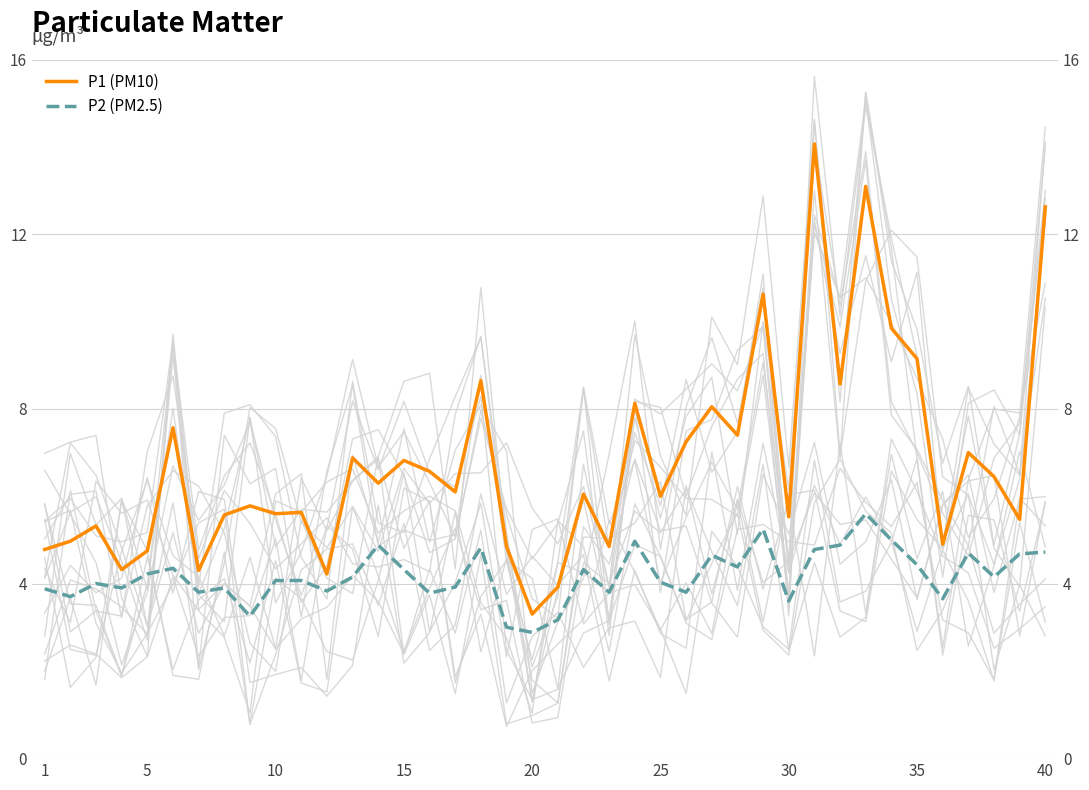

What is the maximum value shown in the chart?

14.1